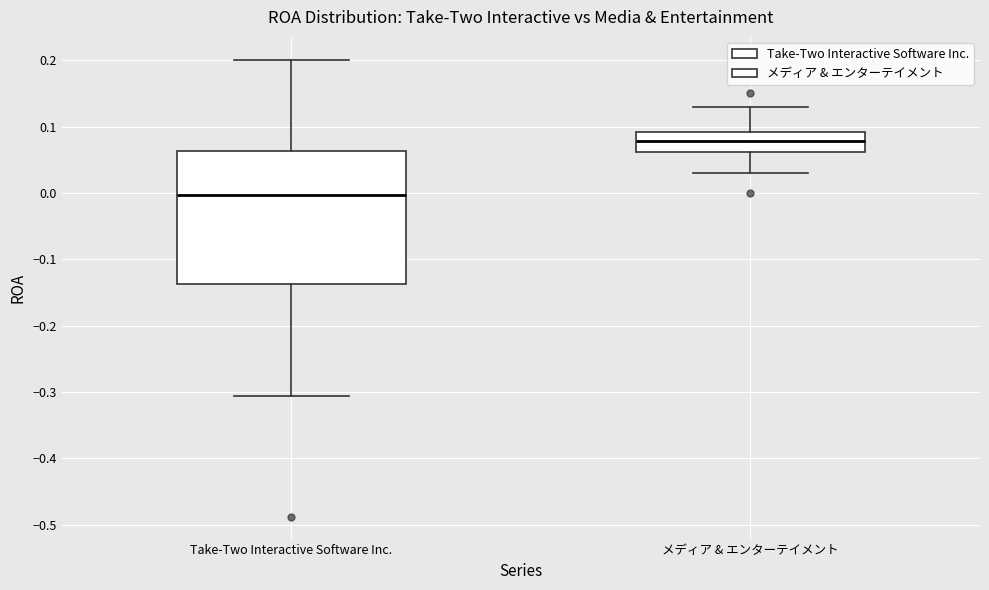

Which box's median line is the highest?

メディア & エンターテイメント